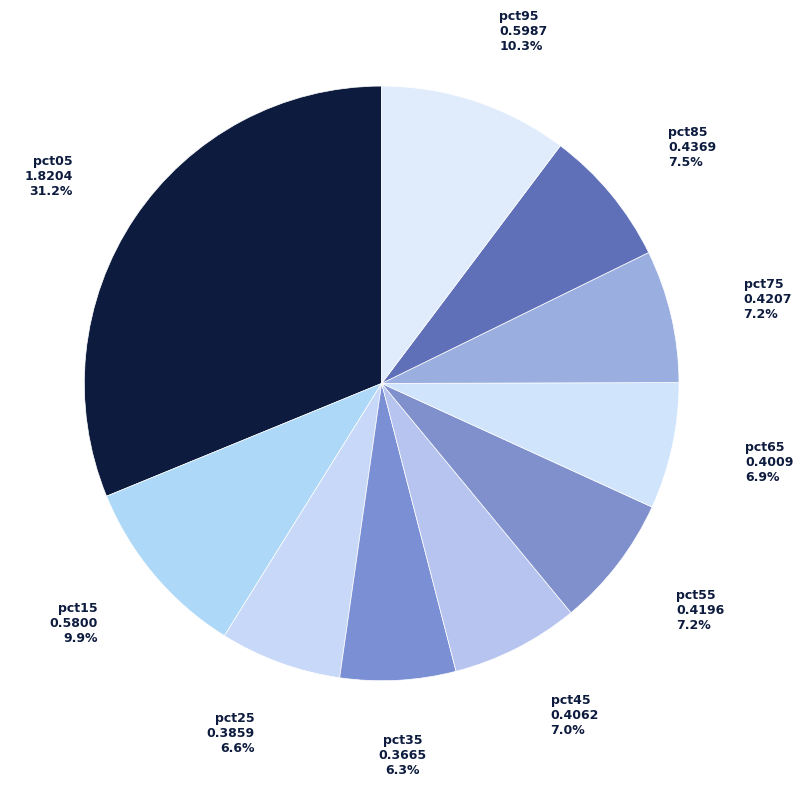

Is pct55 the majority of the pie?

No